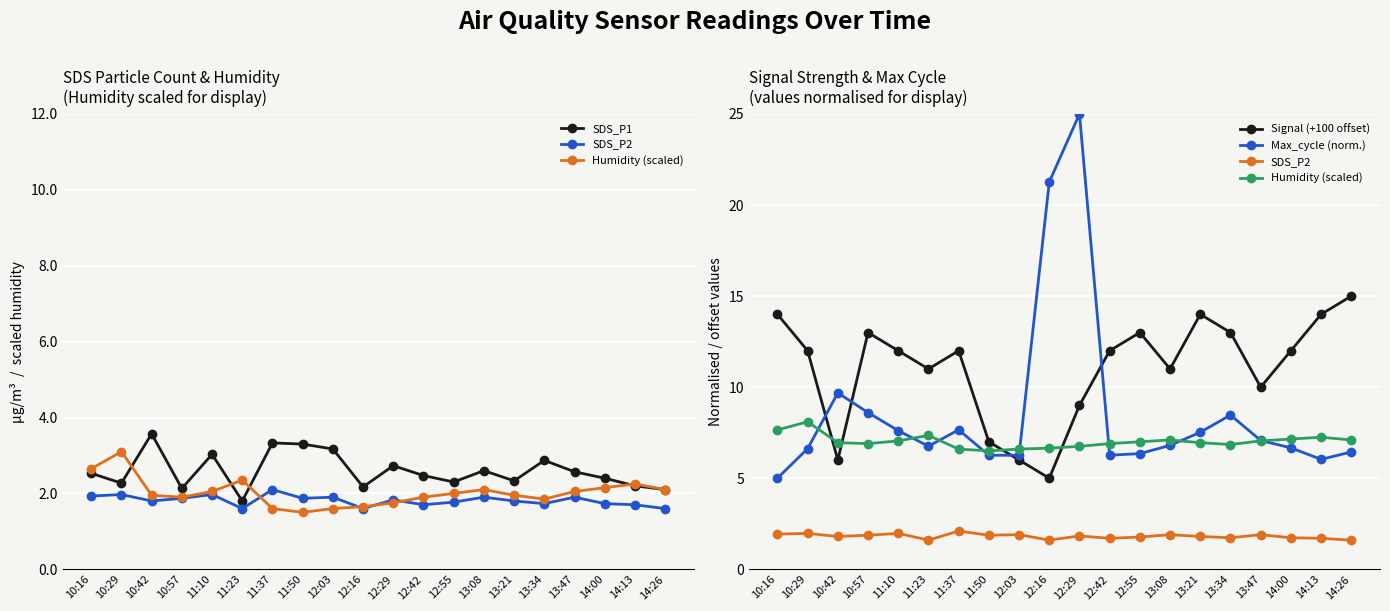

How many data points does each series have?

20